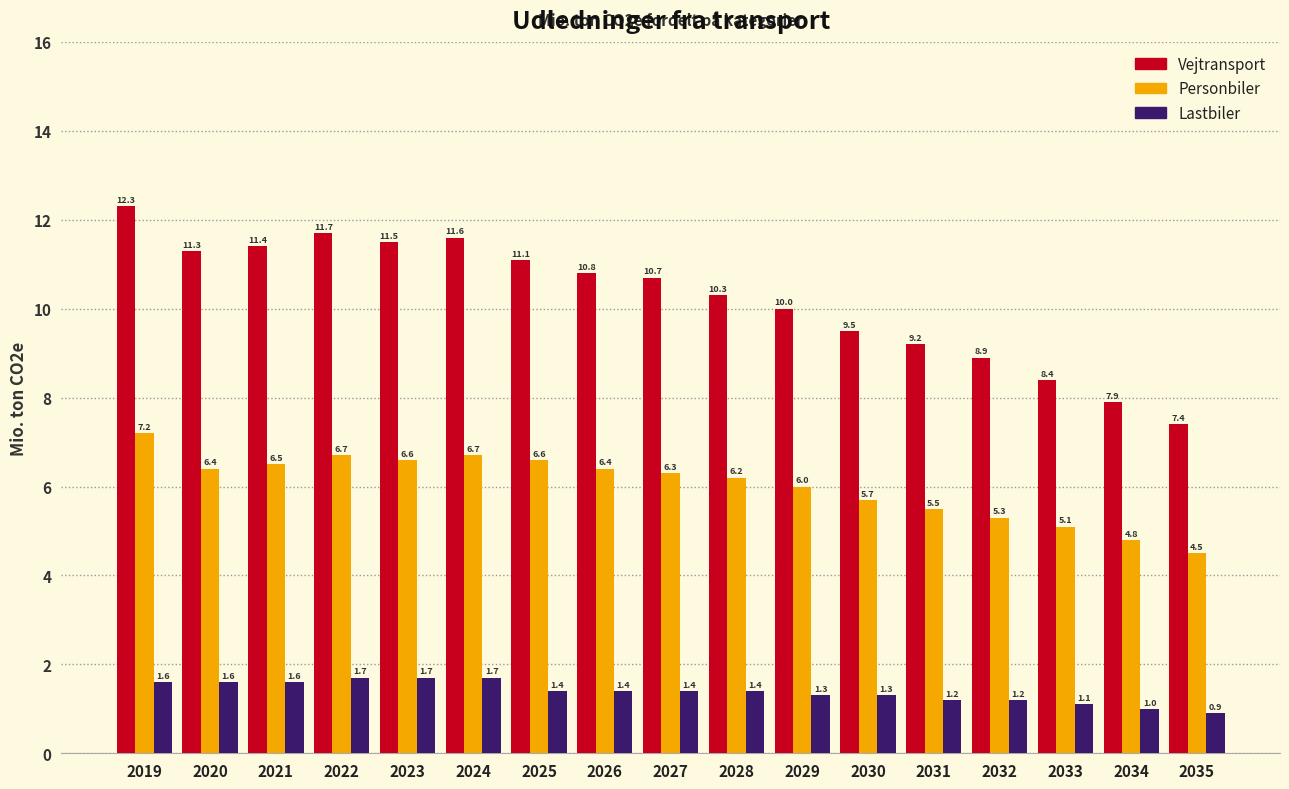

Reading left to right, transcribe all the data shown in this chart.

Vejtransport: 12.3	11.3	11.4	11.7	11.5	11.6	11.1	10.8	10.7	10.3	10.0	9.5	9.2	8.9	8.4	7.9	7.4
Personbiler: 7.2	6.4	6.5	6.7	6.6	6.7	6.6	6.4	6.3	6.2	6.0	5.7	5.5	5.3	5.1	4.8	4.5
Lastbiler: 1.6	1.6	1.6	1.7	1.7	1.7	1.4	1.4	1.4	1.4	1.3	1.3	1.2	1.2	1.1	1.0	0.9